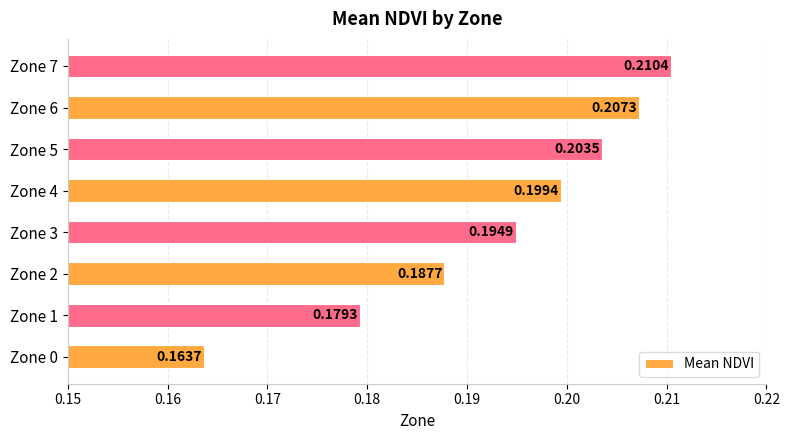

List the labels in order of value, smallest first.

Zone 0, Zone 1, Zone 2, Zone 3, Zone 4, Zone 5, Zone 6, Zone 7